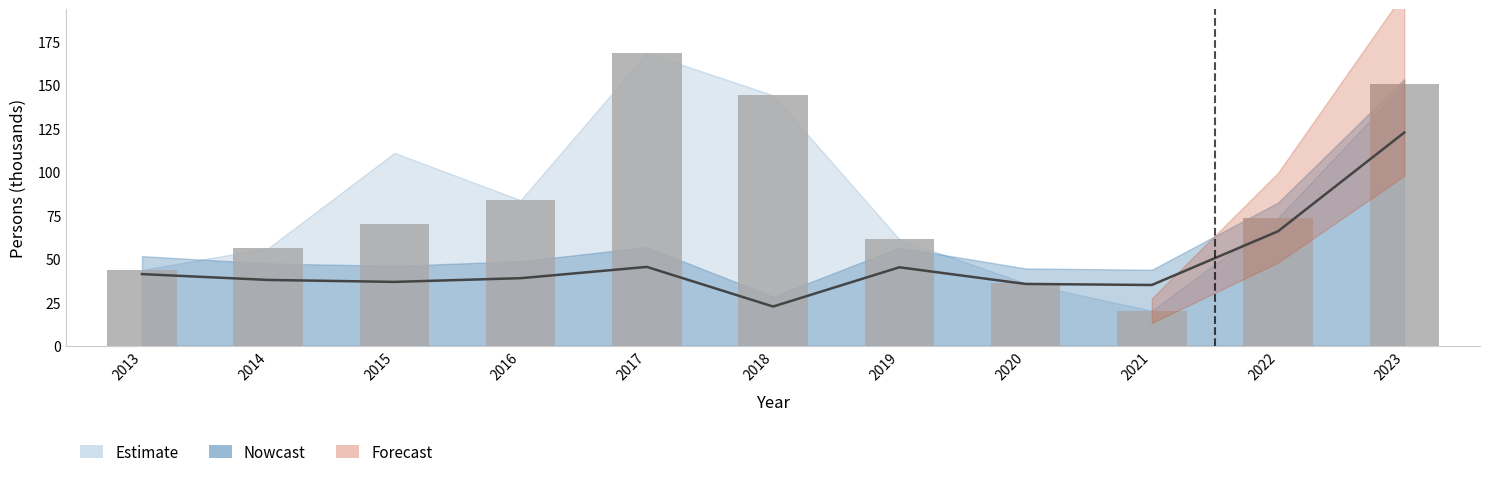

How many bars are there in total?

11